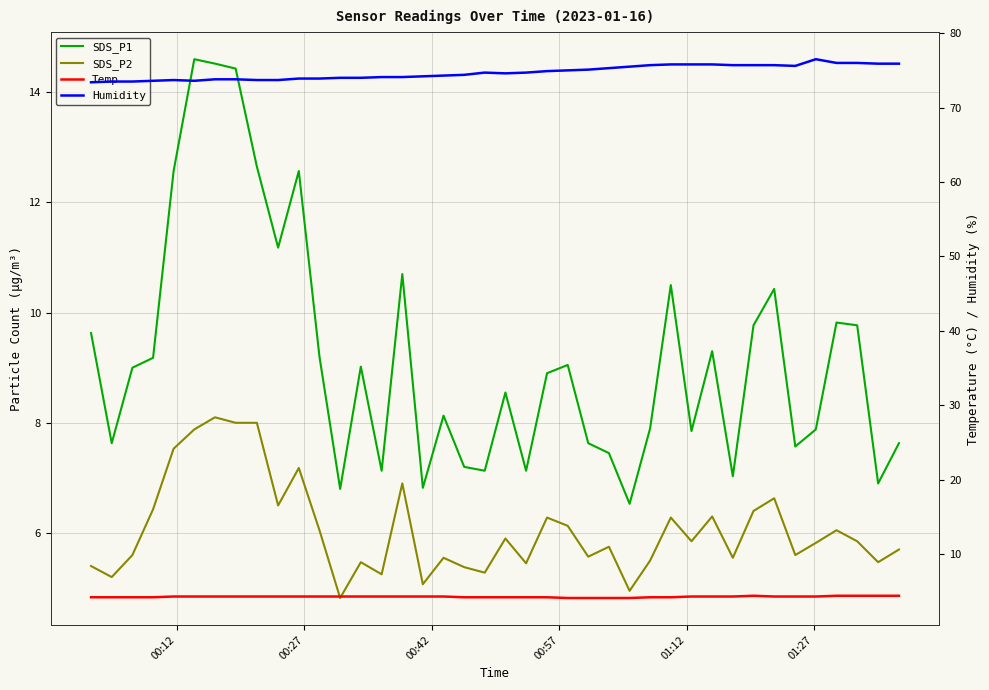

What are all the series names shown in the legend?

SDS_P1, SDS_P2, Temp, Humidity